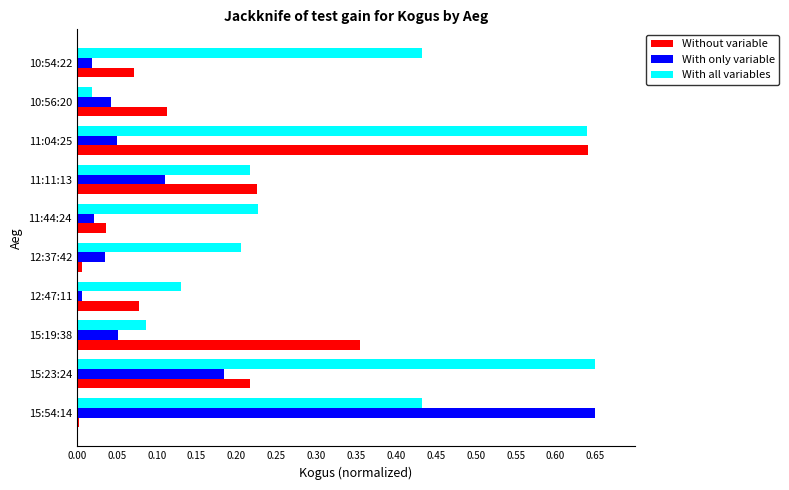

Between 15:23:24 and 11:44:24, which series saw the biggest shift?

With all variables